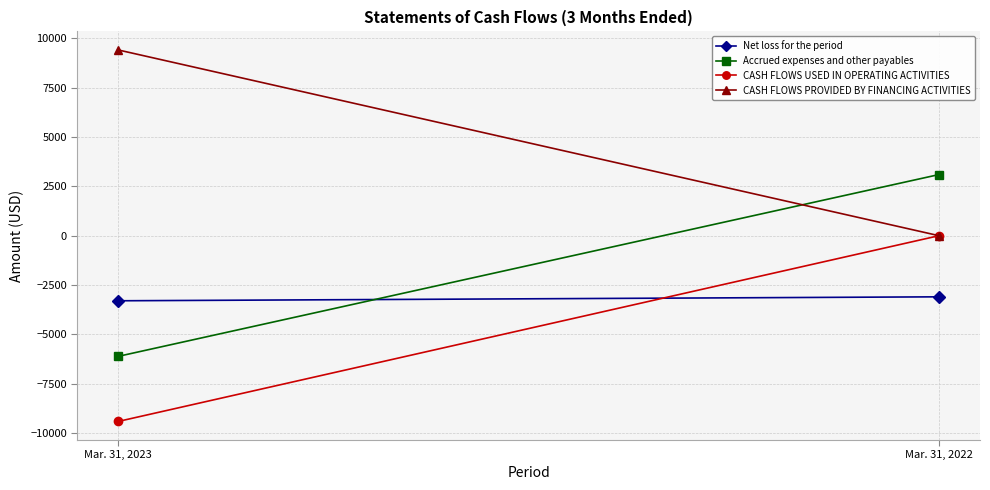

What are all the series names shown in the legend?

Net loss for the period, Accrued expenses and other payables, CASH FLOWS USED IN OPERATING ACTIVITIES, CASH FLOWS PROVIDED BY FINANCING ACTIVITIES